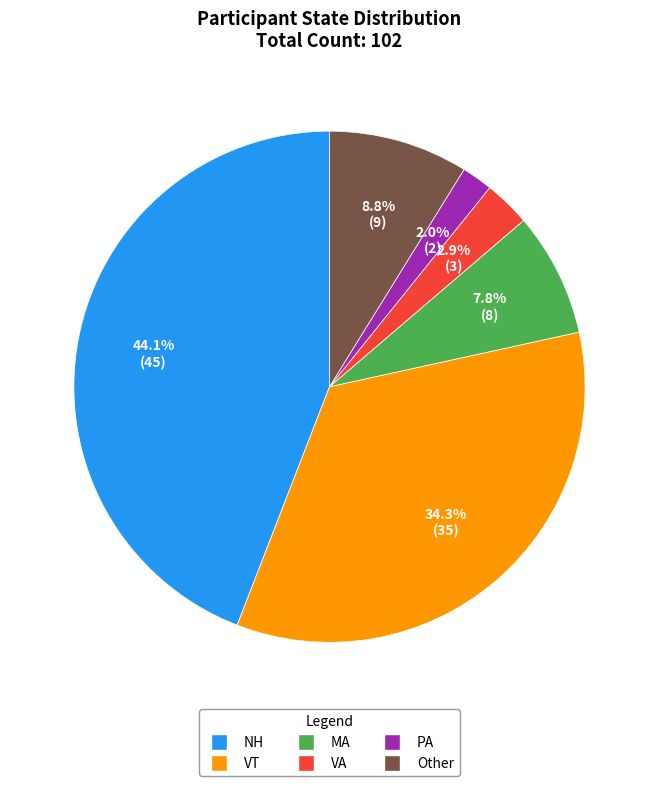

What percentage is the Other slice, to the nearest percent?

9%